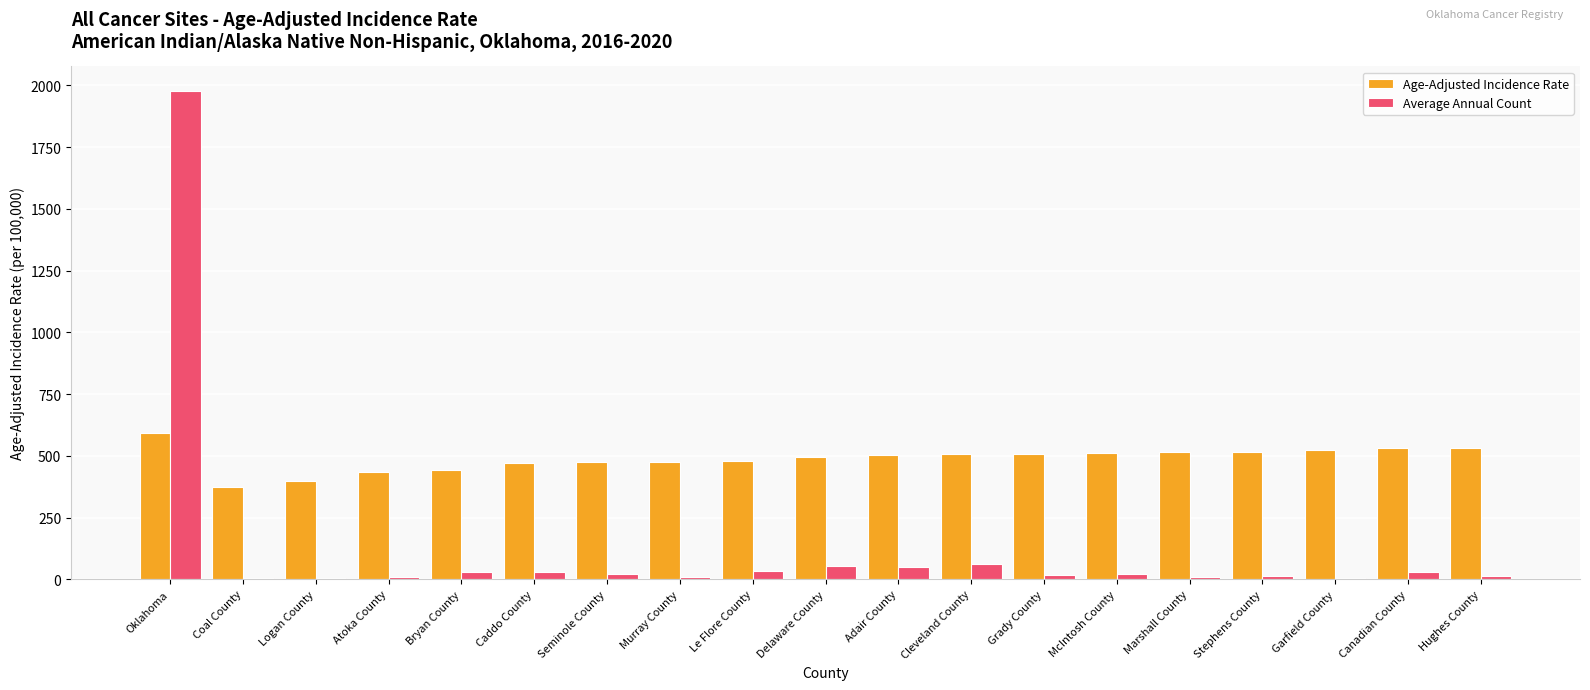

The Age-Adjusted Incidence Rate series shows 380.8 at Oklahoma. True or false?

False